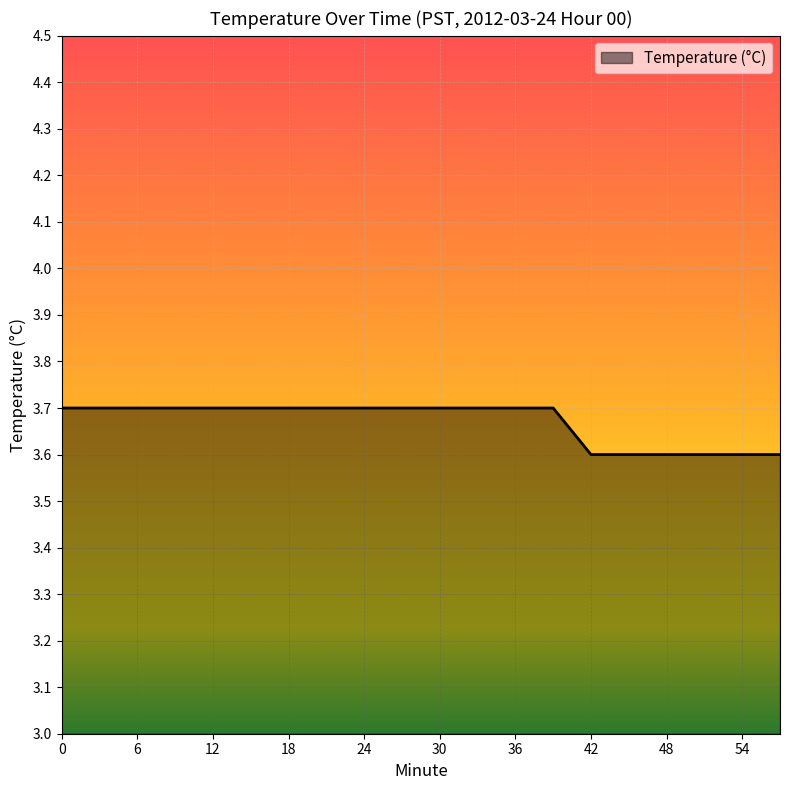

What is the greatest value displayed?

3.7